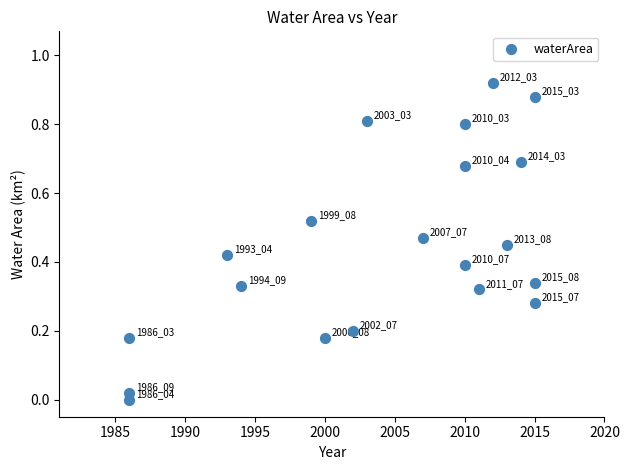

What is the range of X values (max minus min)?

29.0